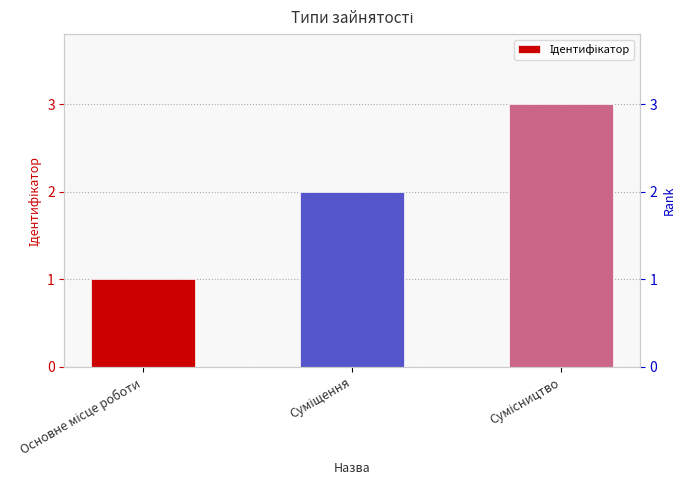

What is the change in value from Основне місце роботи to Сумісництво?

+2